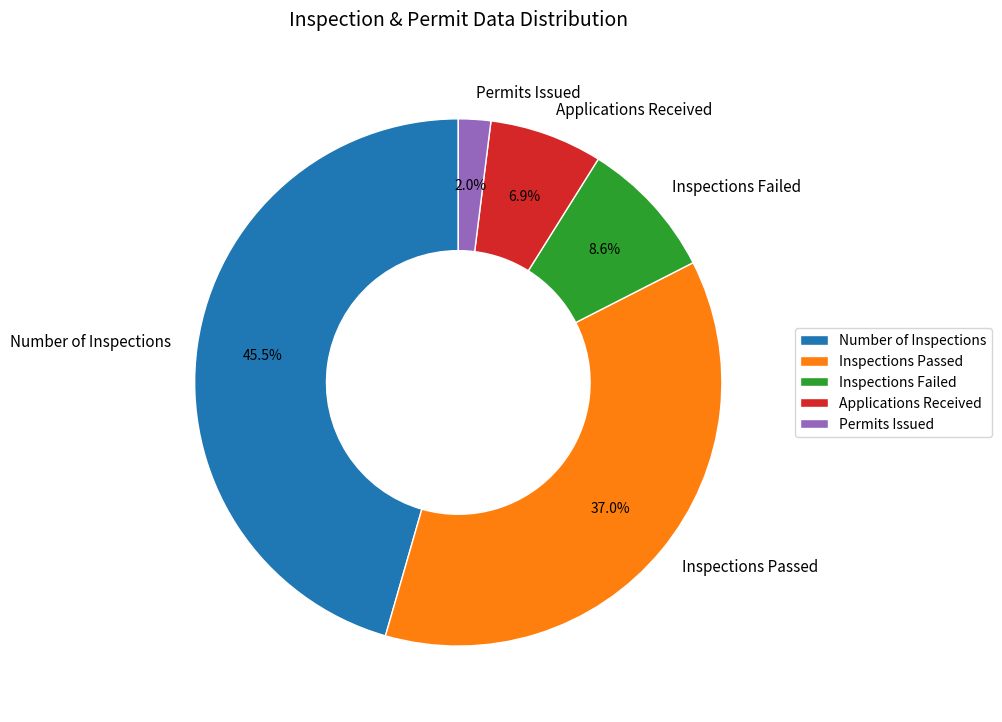

Count the number of slices in the pie.

5